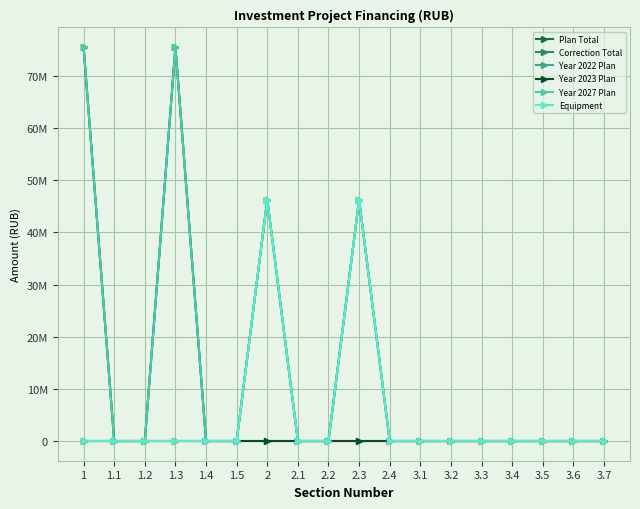

Between 3.2 and 3.5, which series saw the biggest shift?

Plan Total